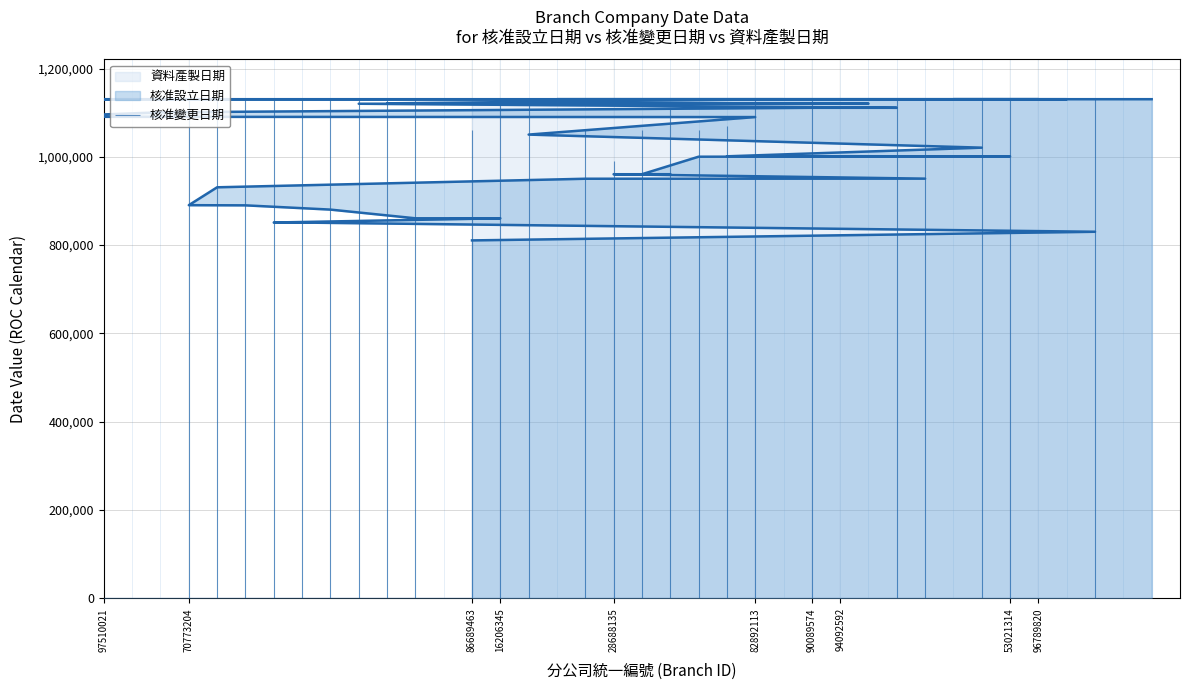

Between 83593042 and 16843007, which series saw the biggest shift?

核准設立日期